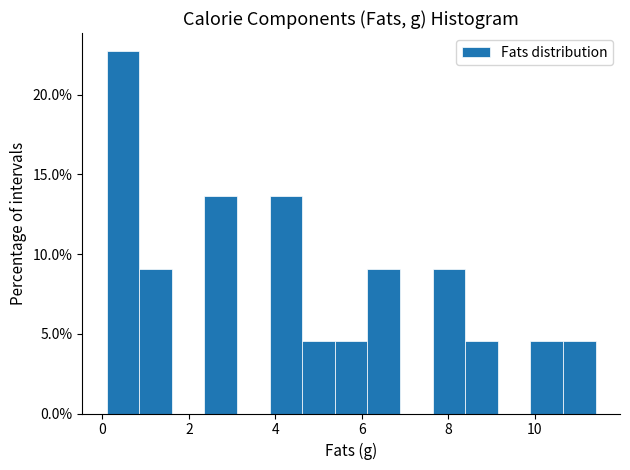

Read against the x-axis, roughly where is the centre of the tallest bar?

0.4